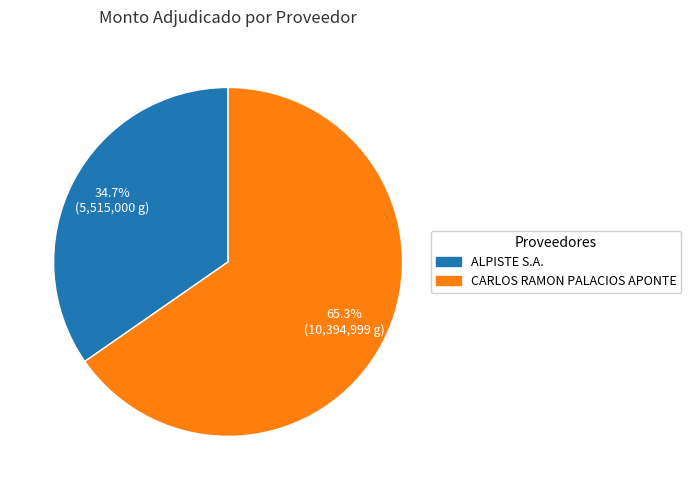

Rank the categories by value from highest to lowest.

CARLOS RAMON PALACIOS APONTE, ALPISTE S.A.